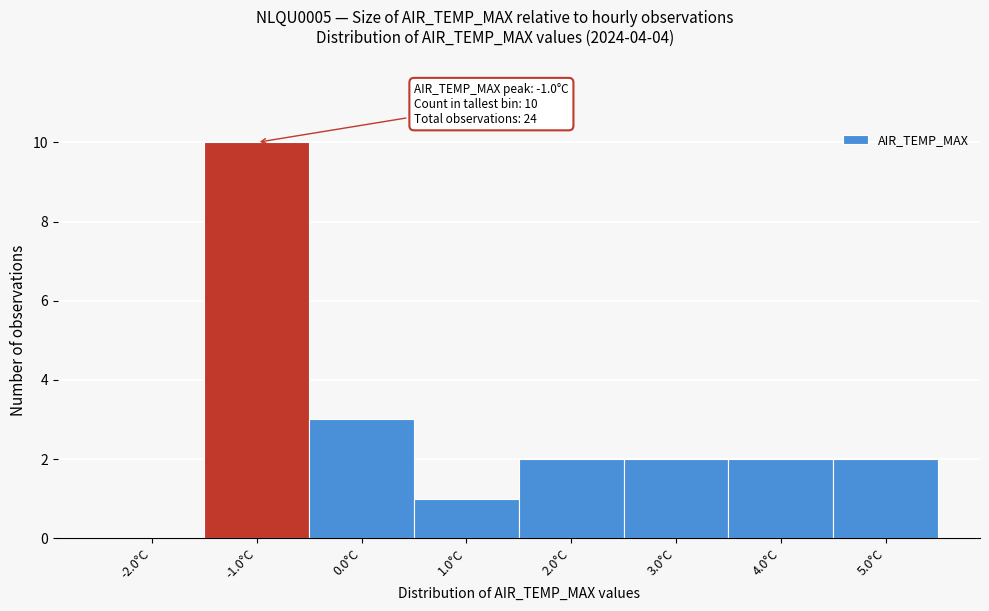

Which range on the x-axis has the tallest bar?

-1.5 to -0.5